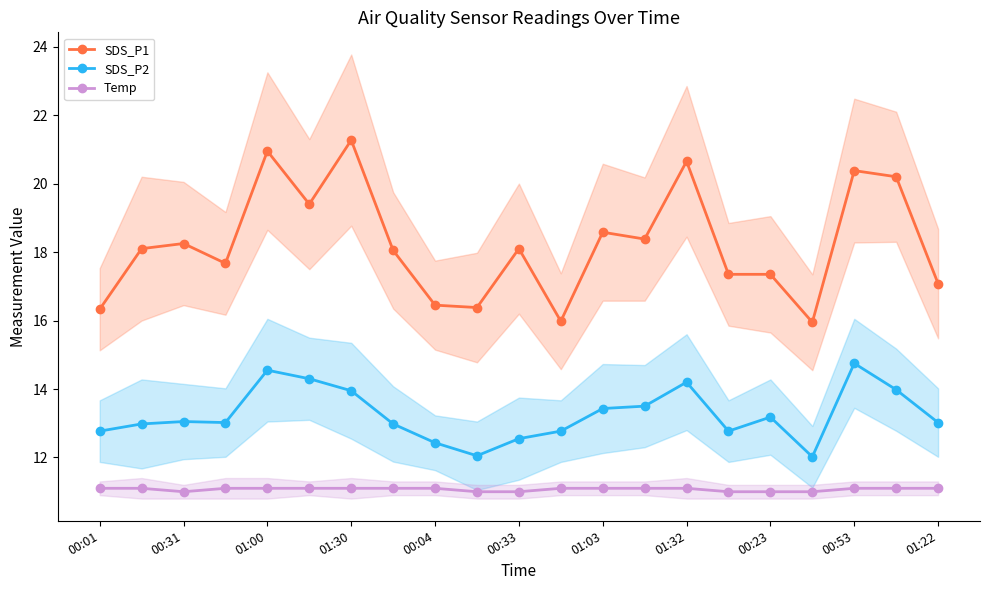

Is it true that Temp equals 11.0 at 00:23?

True